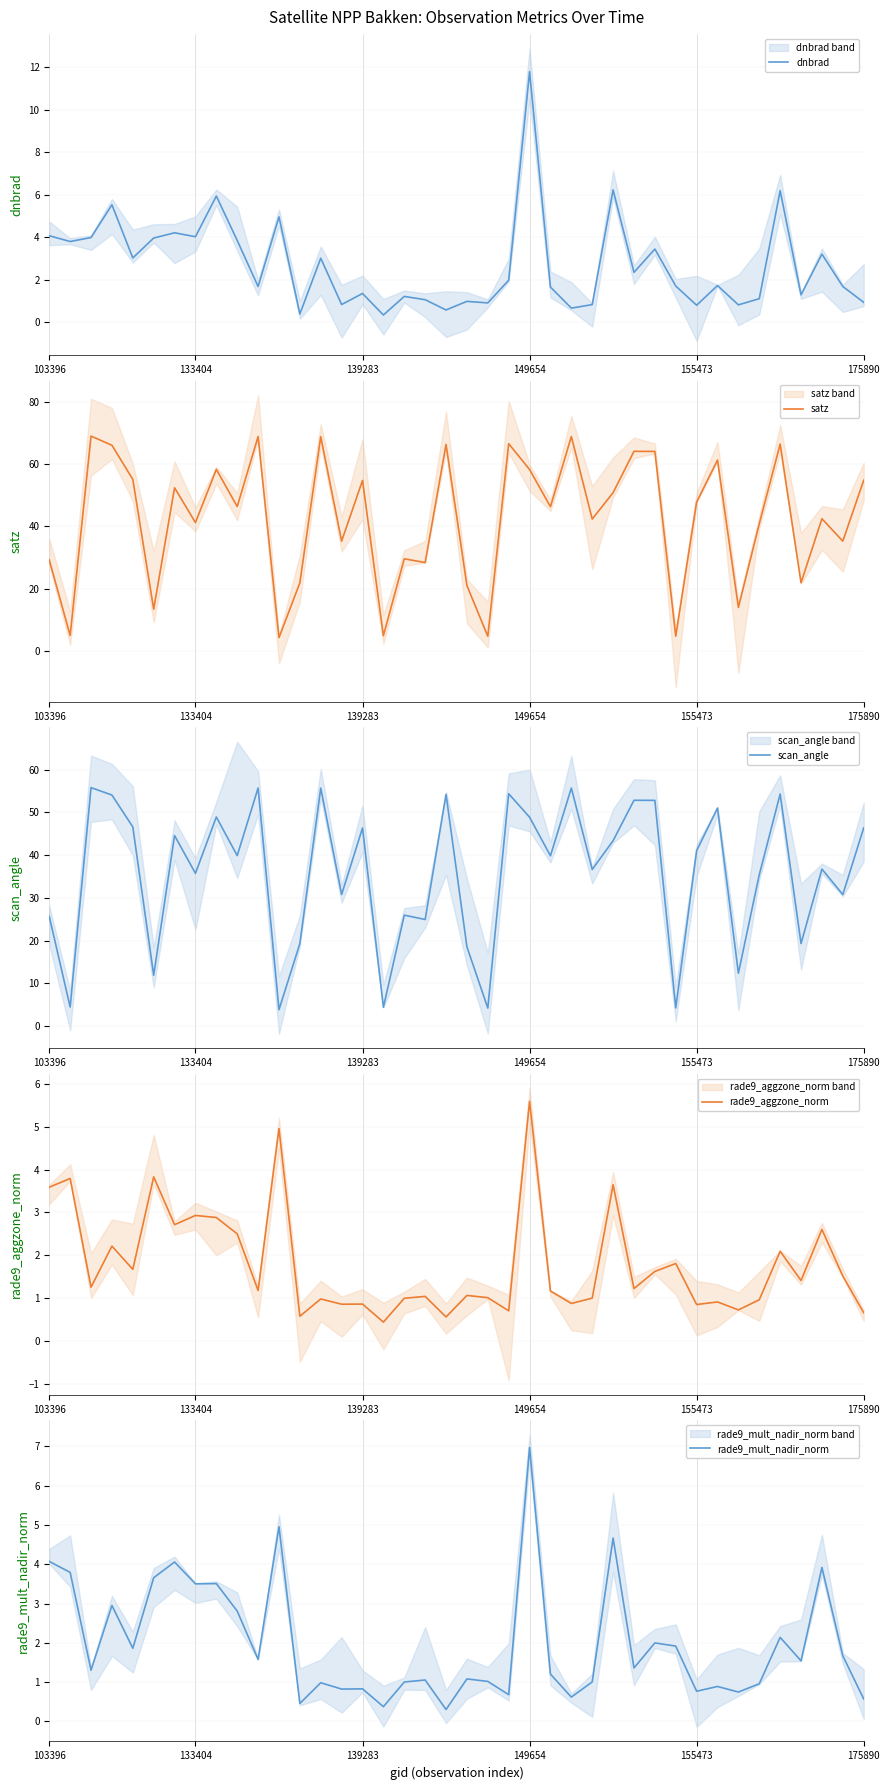

What is the value of the rade9_mult_nadir_norm point at the 4th from the left?

2.9